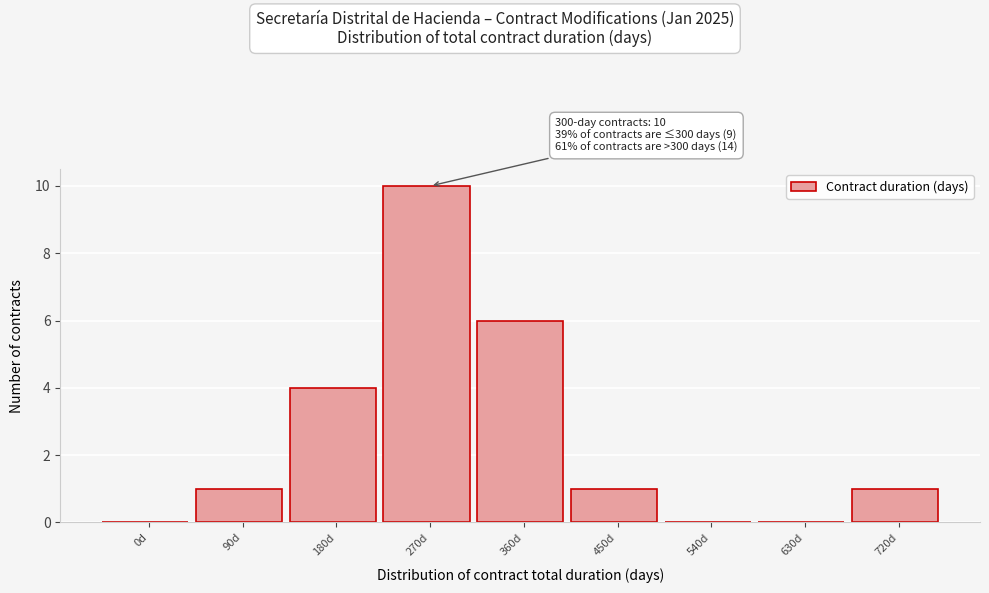

Reading left to right, extract all data points from this chart.

0d=0	90d=1	180d=4	270d=10	360d=6	450d=1	540d=0	630d=0	720d=1